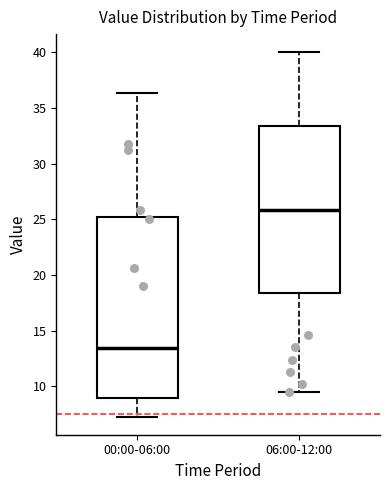

Reading left to right, transcribe this box plot: for each box, give where its median line is, the range the box spans, and where its two whiskers end, as read against the y-axis. The values are not printed on the chart, so give them approximately, as read against the axis.

00:00-06:00: median 13.5, box 9.0 to 25.0, whiskers 7.5 to 36.5
06:00-12:00: median 26.0, box 18.5 to 33.5, whiskers 9.5 to 40.0